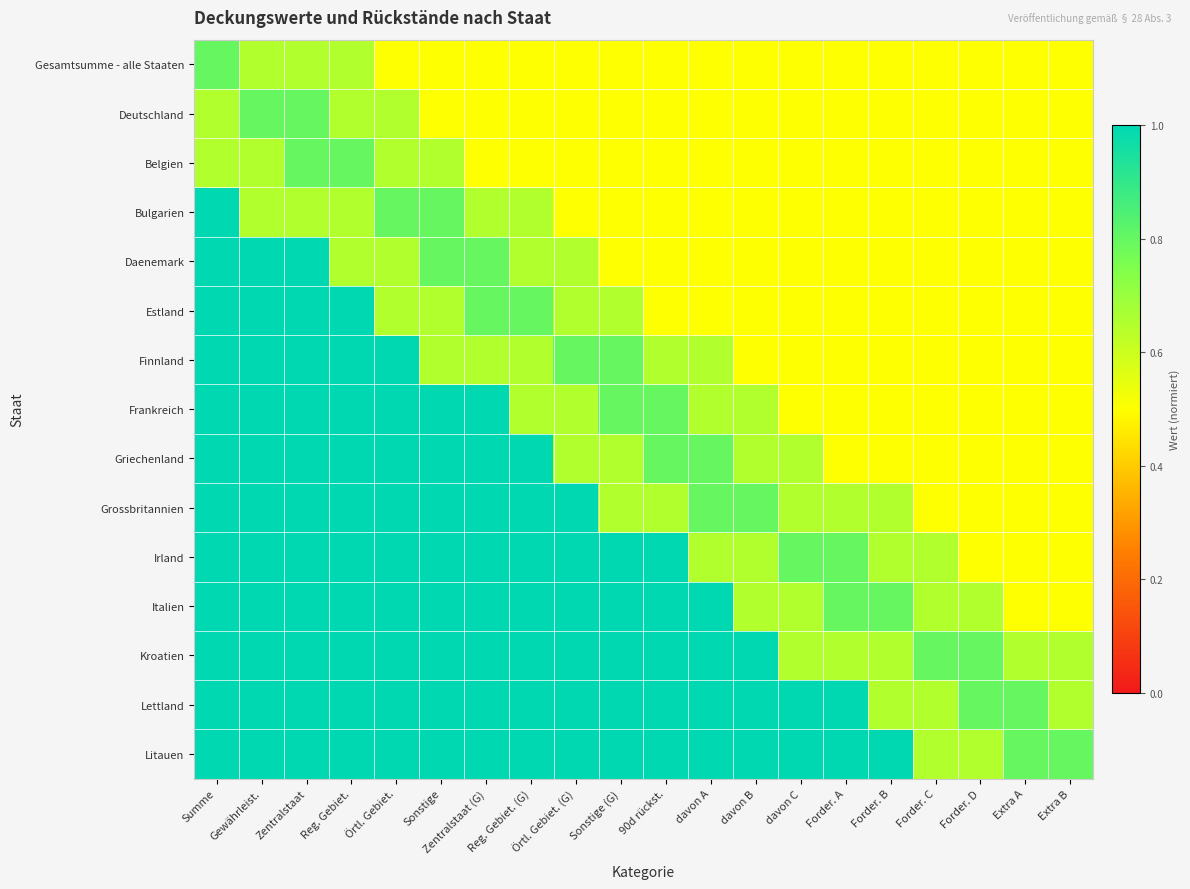

What is the maximum value shown in the chart?

1.0